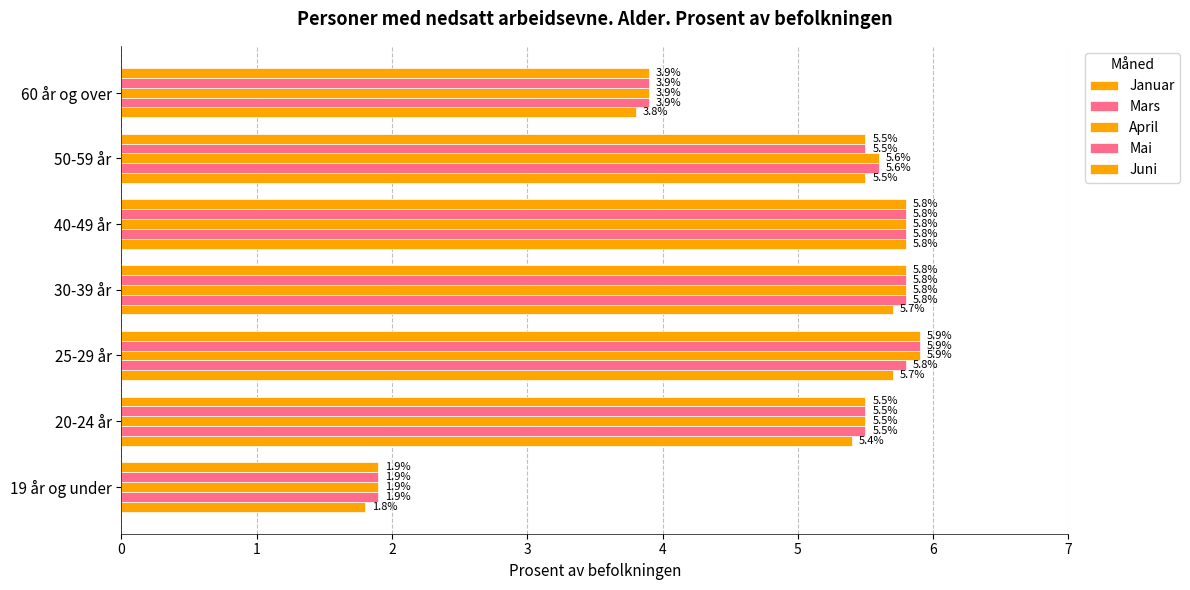

How many series are shown in this chart?

5